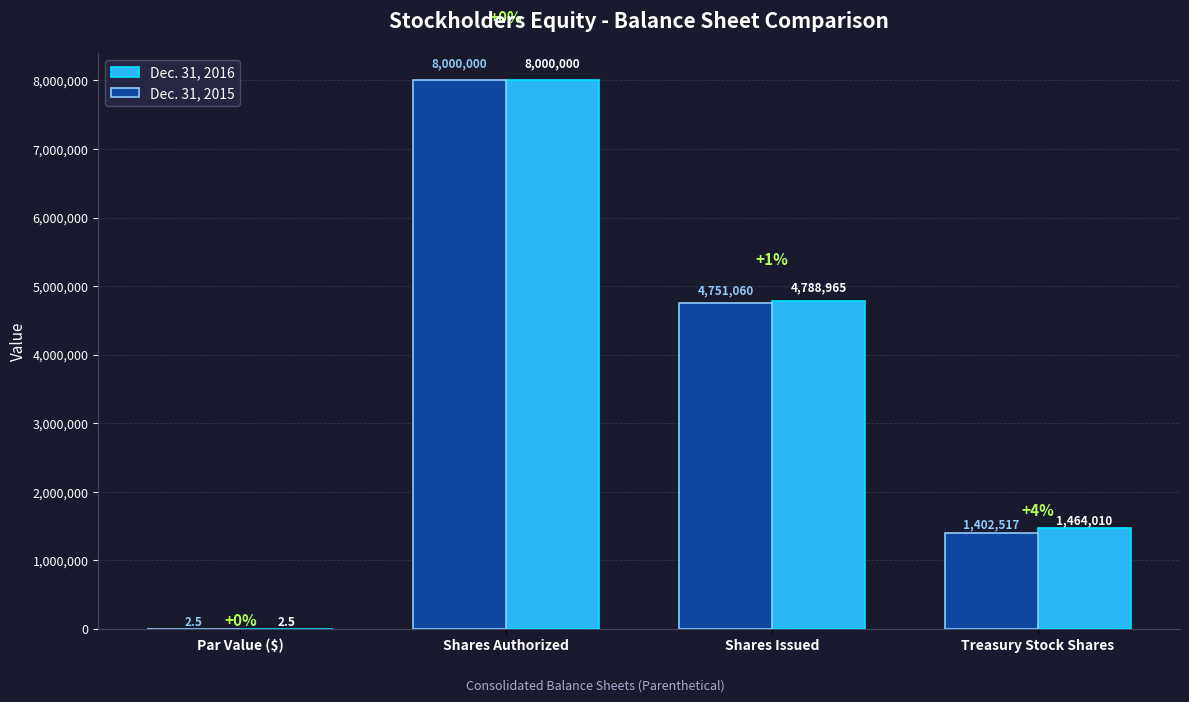

Which category has the highest value in the Dec. 31, 2015 series?

Shares Authorized